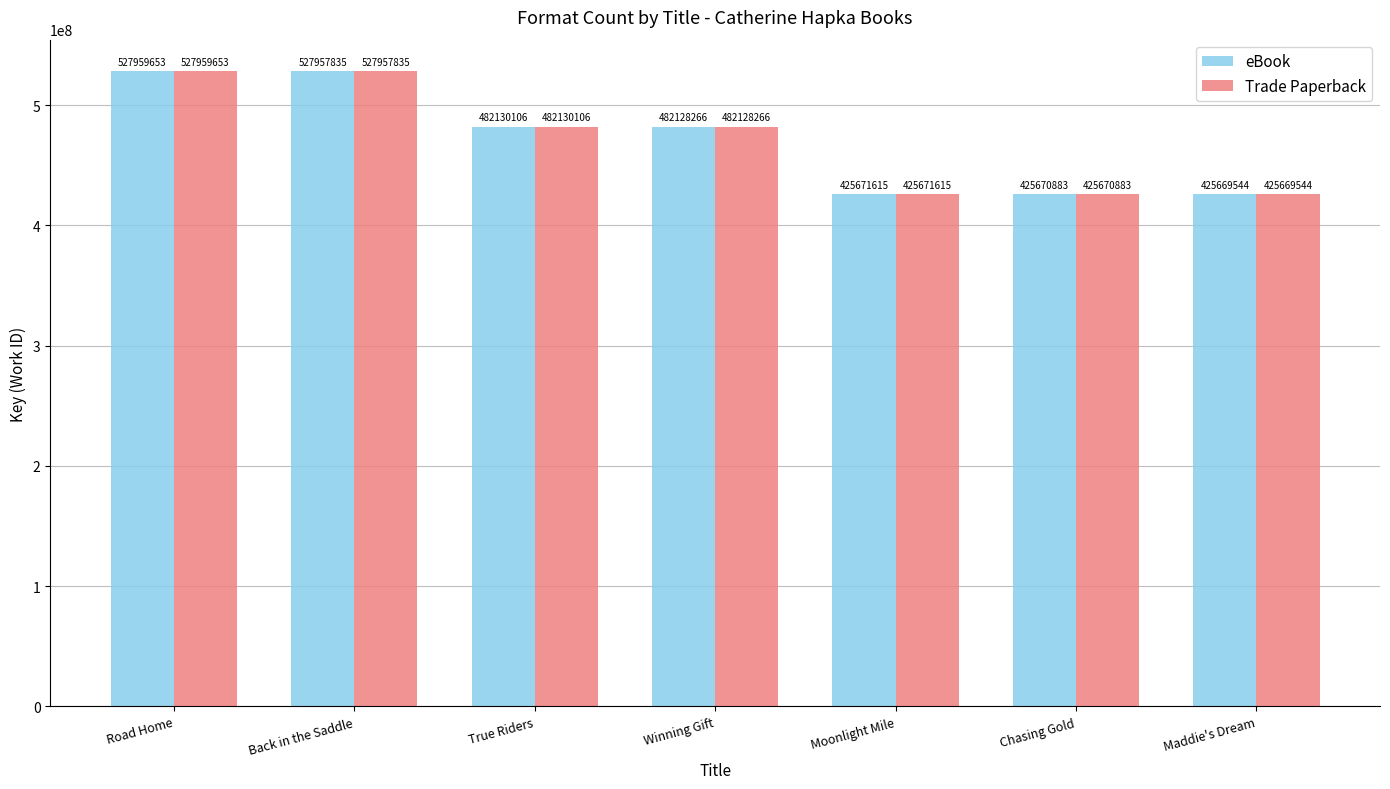

The Trade Paperback series shows 425669544 at Maddie's Dream. True or false?

True